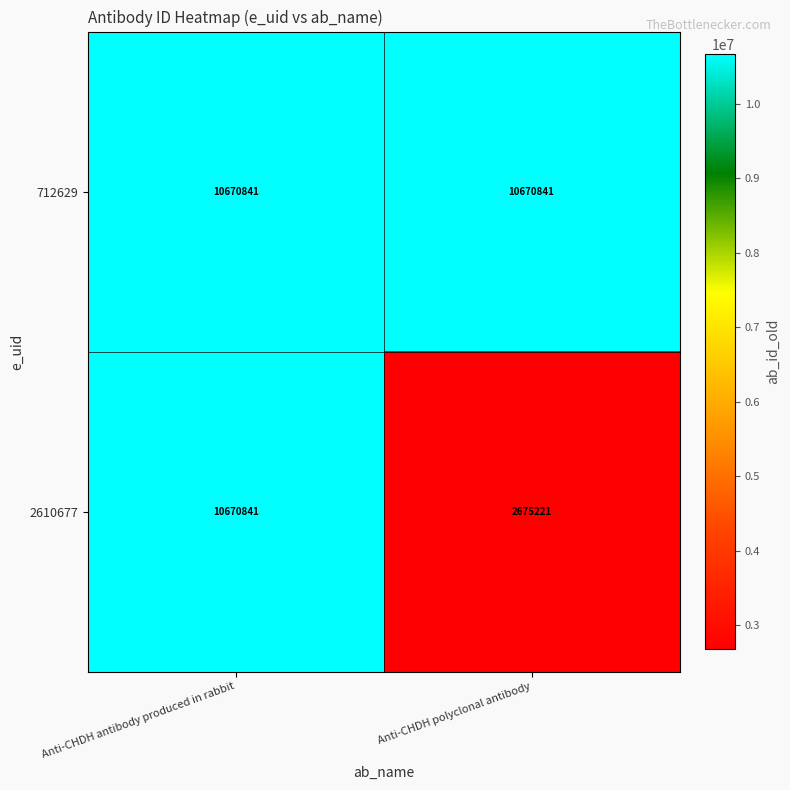

Reading right to left, extract all data points from this chart.

712629: Anti-CHDH polyclonal antibody=10670841	Anti-CHDH antibody produced in rabbit=10670841
2610677: Anti-CHDH polyclonal antibody=2675221	Anti-CHDH antibody produced in rabbit=10670841